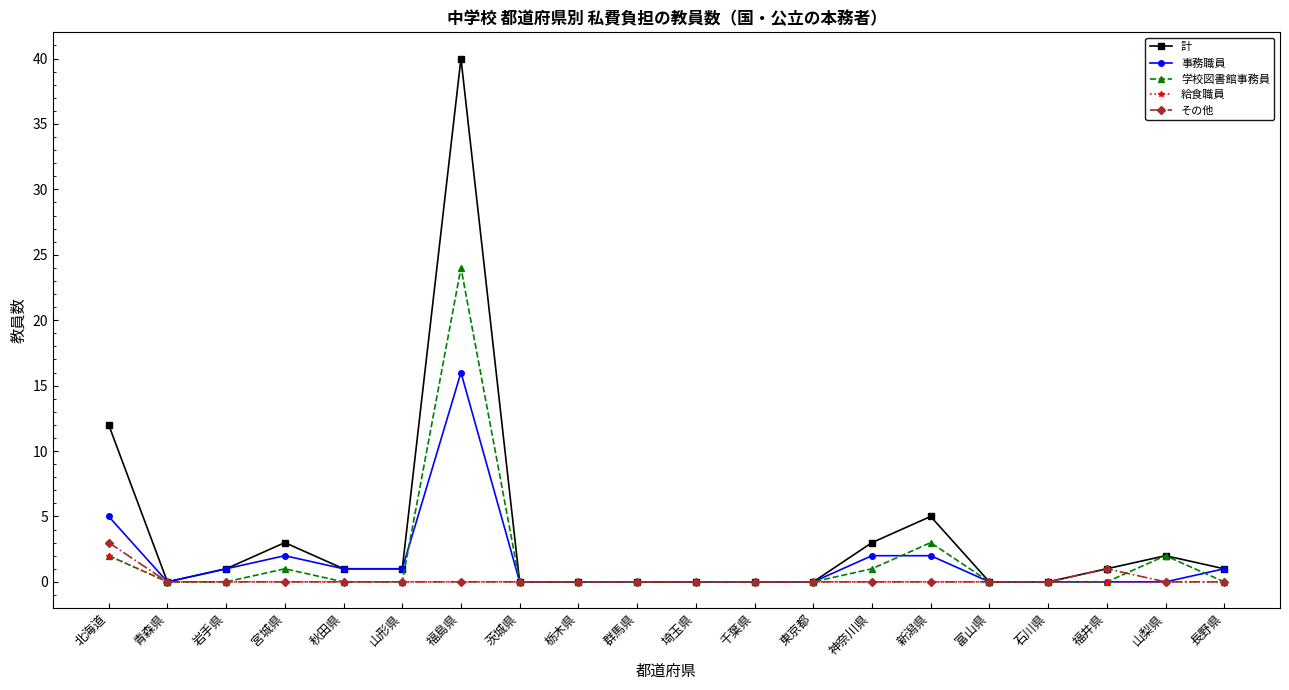

What are all the series names shown in the legend?

計, 事務職員, 学校図書館事務員, 給食職員, その他